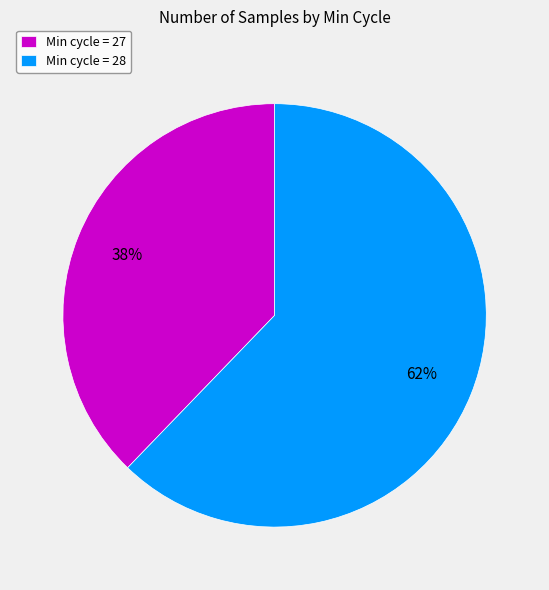

Between Min cycle = 27 and Min cycle = 28, which is larger?

Min cycle = 28